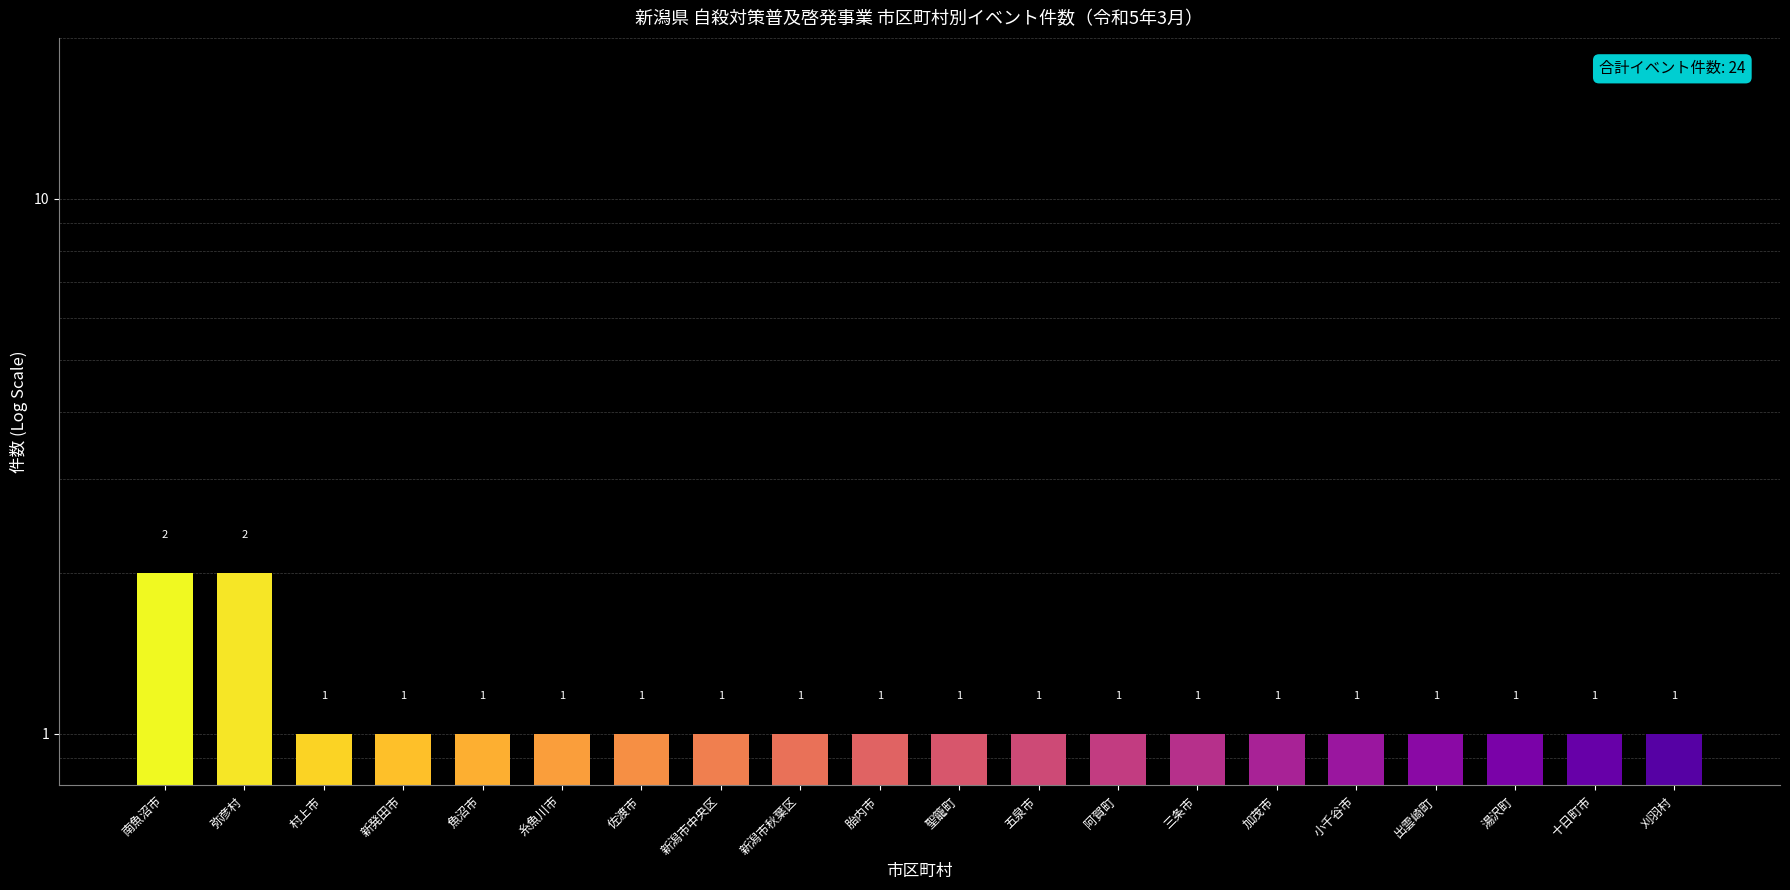

Reading left to right, transcribe all the data shown in this chart.

2	2	1	1	1	1	1	1	1	1	1	1	1	1	1	1	1	1	1	1